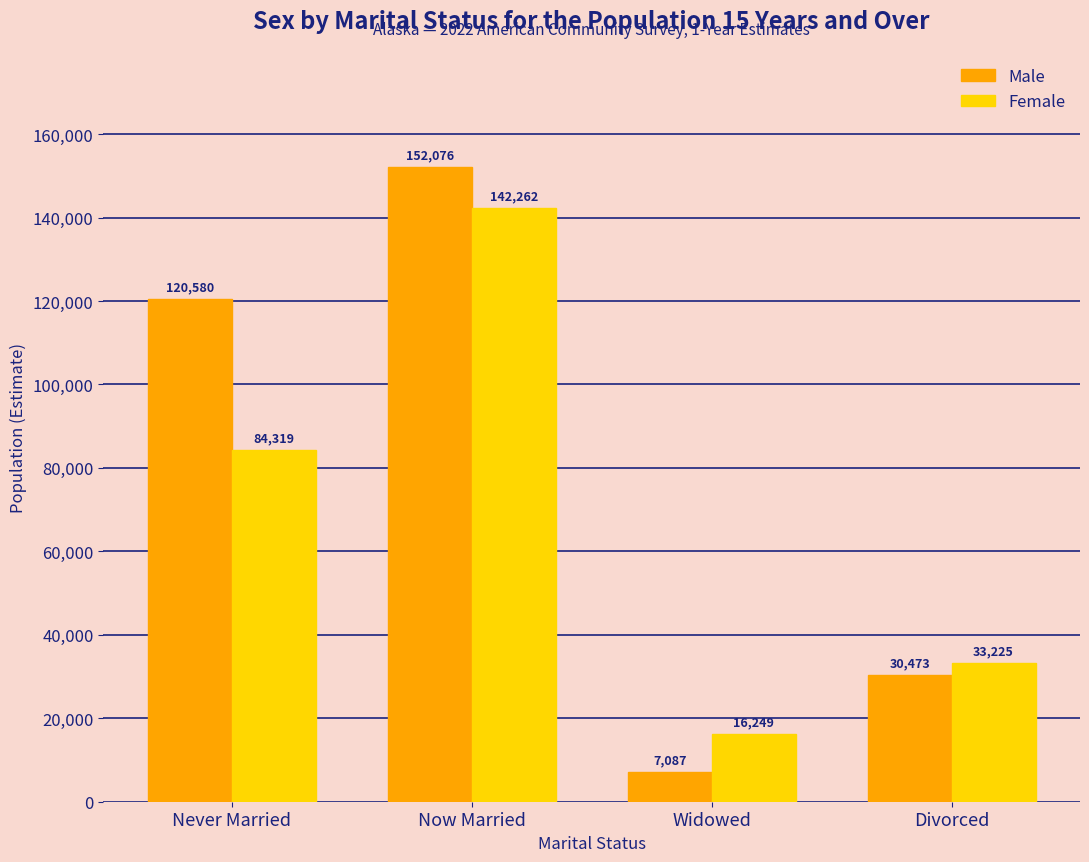

What is the difference between the maximum and minimum values in the Female series?

126013